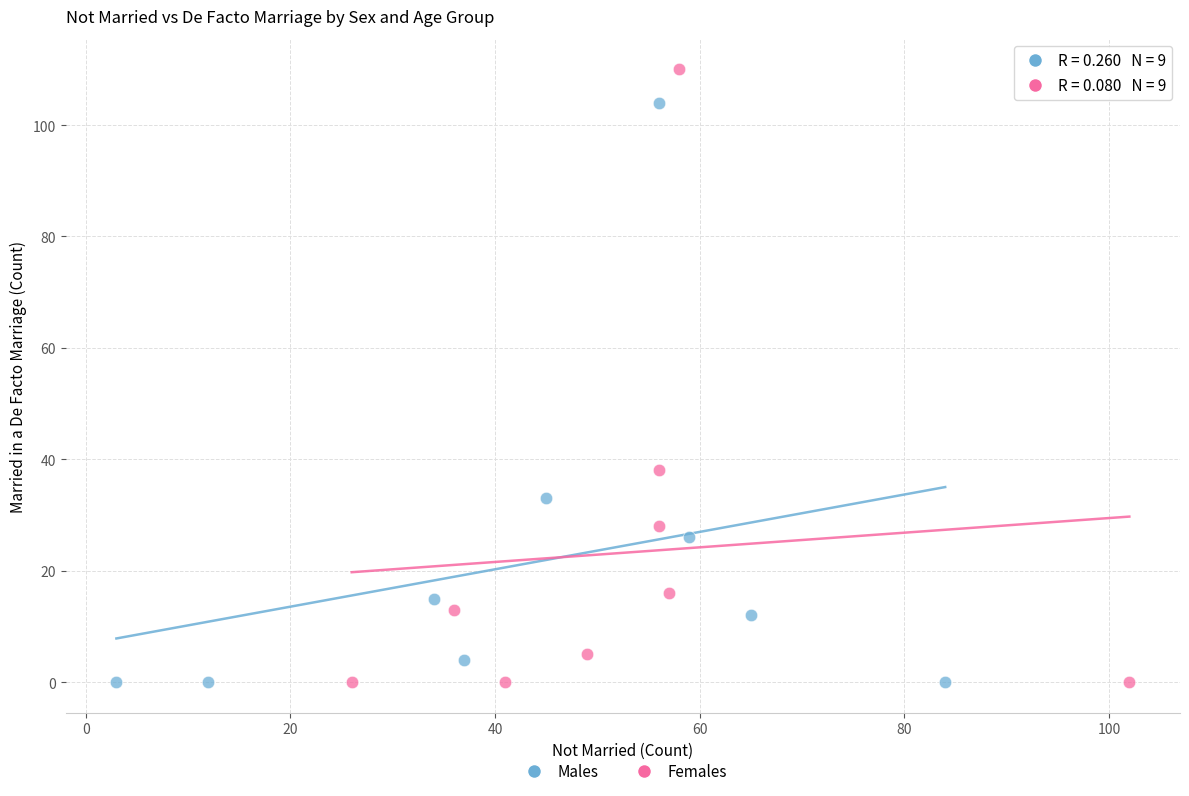

What are all the series names shown in the legend?

Males, Females